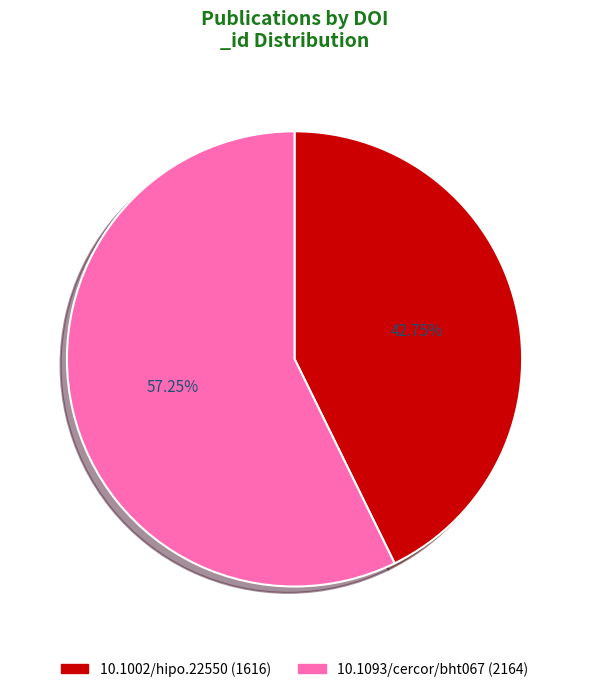

True or false: 10.1002/hipo.22550 accounts for 43% of the total.

True